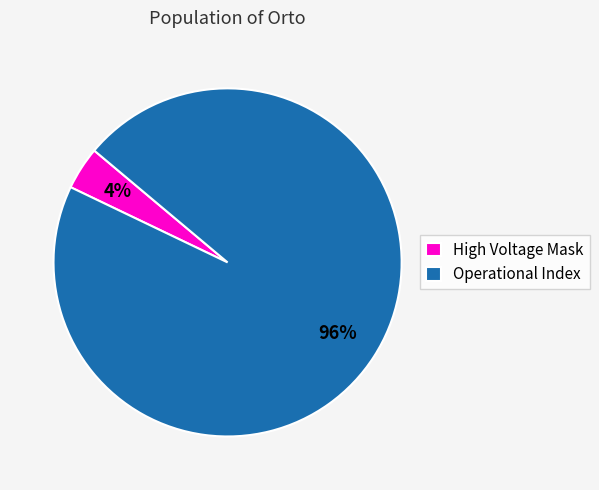

To the nearest percent, what is the average slice percentage?

50%